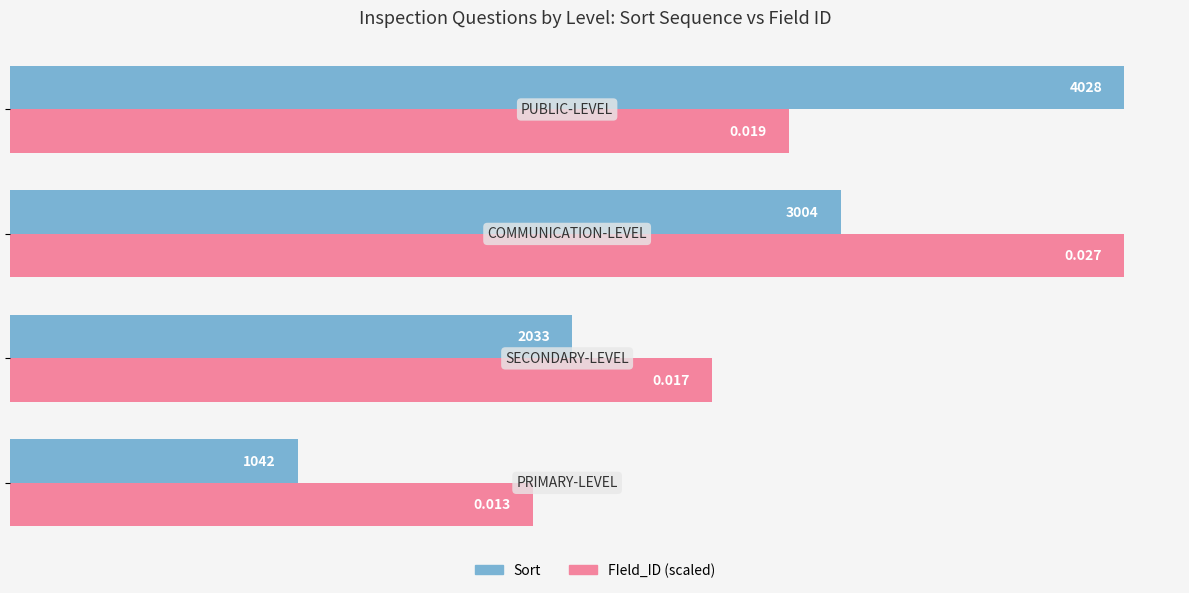

What is the difference between the maximum and minimum values in the Sort series?

2986.4